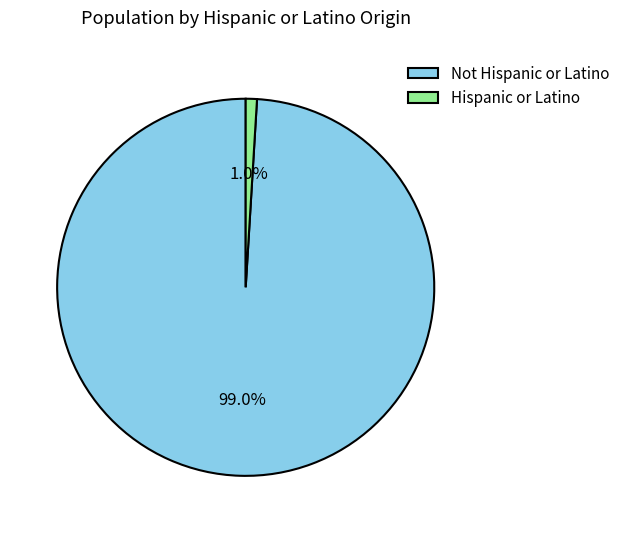

How many slices are in this pie chart?

2